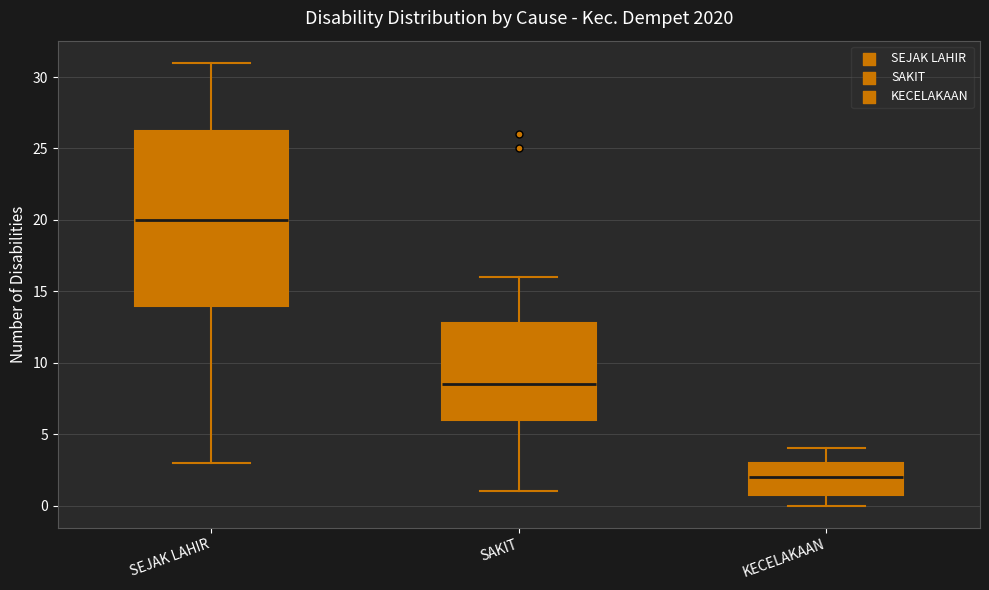

Reading left to right, transcribe this box plot: for each box, give where its median line is, the range the box spans, and where its two whiskers end, as read against the y-axis. The values are not printed on the chart, so give them approximately, as read against the axis.

SEJAK LAHIR: median 20.0, box 14.0 to 26.5, whiskers 3.0 to 31.0
SAKIT: median 8.5, box 6.0 to 13.0, whiskers 1.0 to 16.0
KECELAKAAN: median 2.0, box 1.0 to 3.0, whiskers 0.0 to 4.0